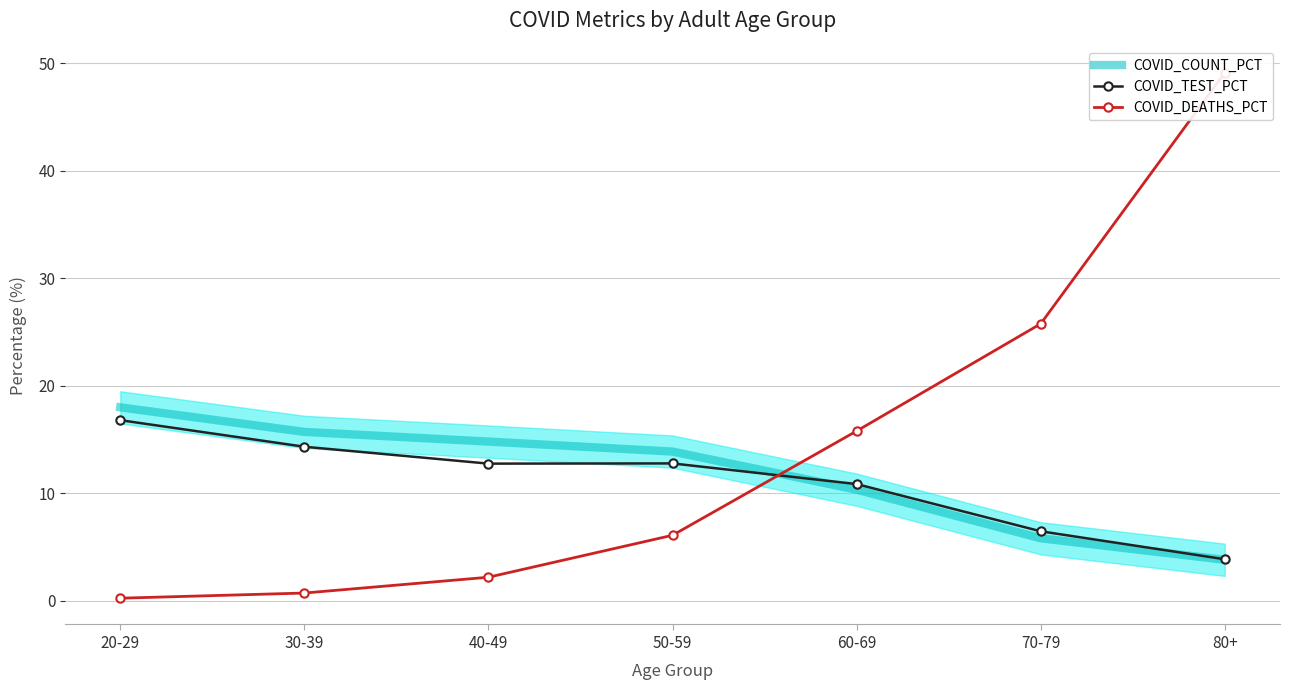

What is the minimum value for COVID_DEATHS_PCT?

0.2